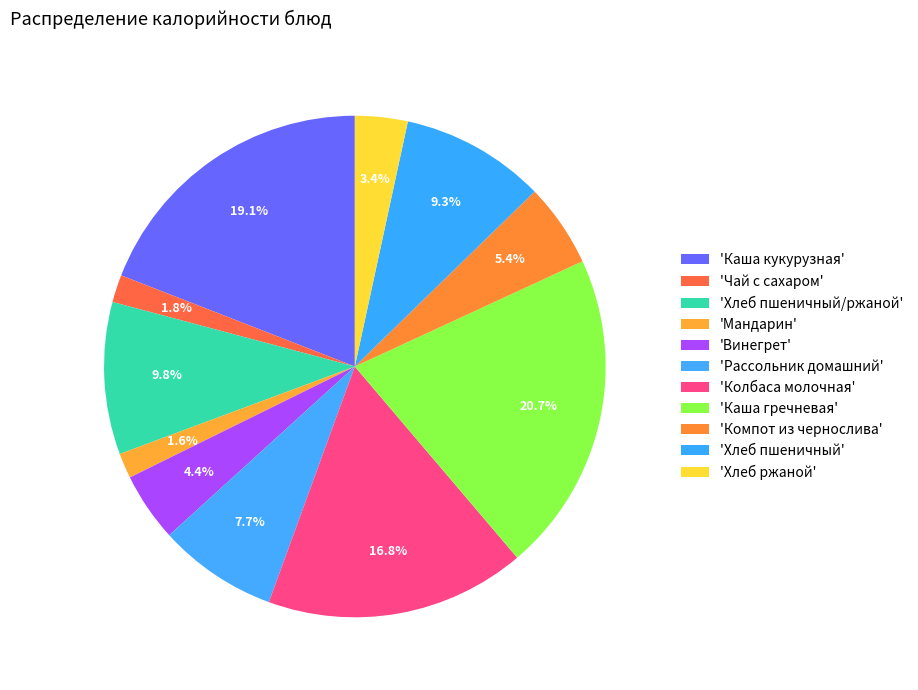

To the nearest percent, what is the difference between the largest and smallest slice percentages?

19%